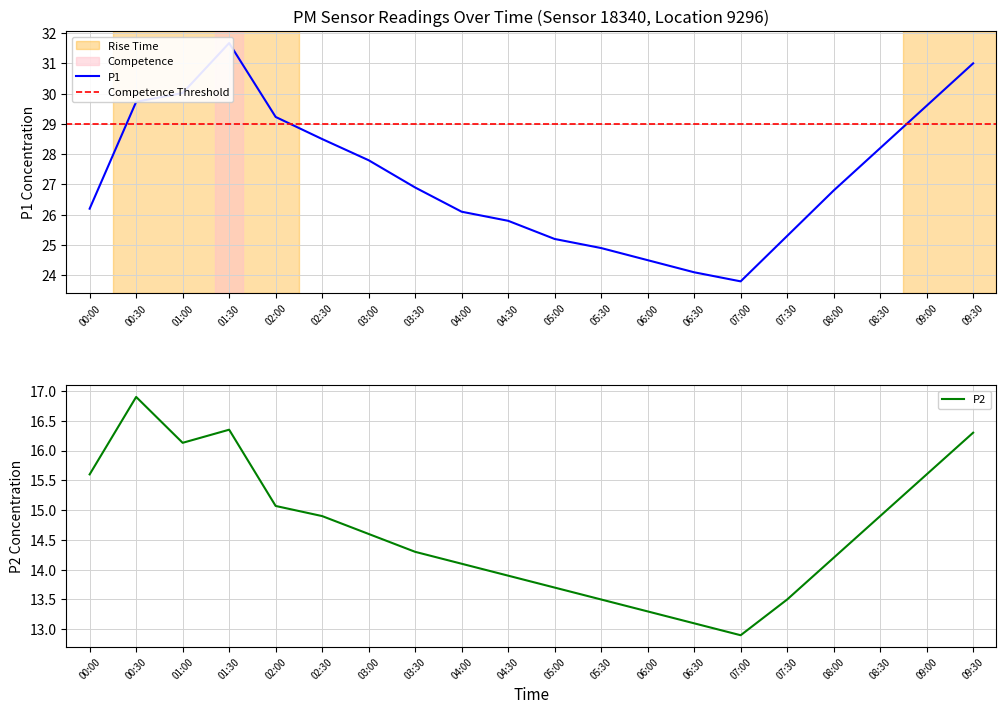

At which label does P2 reach its minimum?

07:00